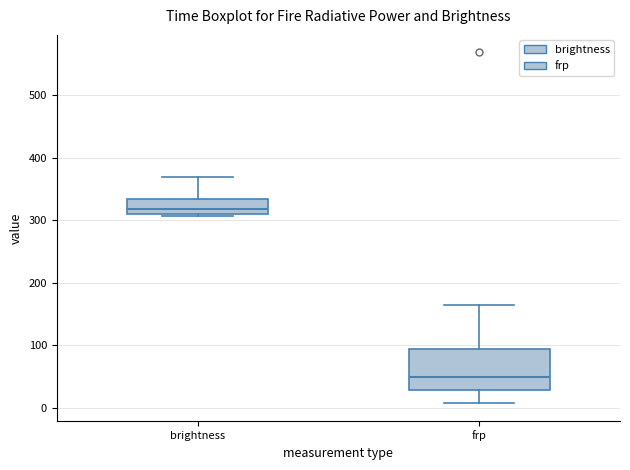

Comparing the boxes themselves (not the whiskers), which one is the tallest?

frp